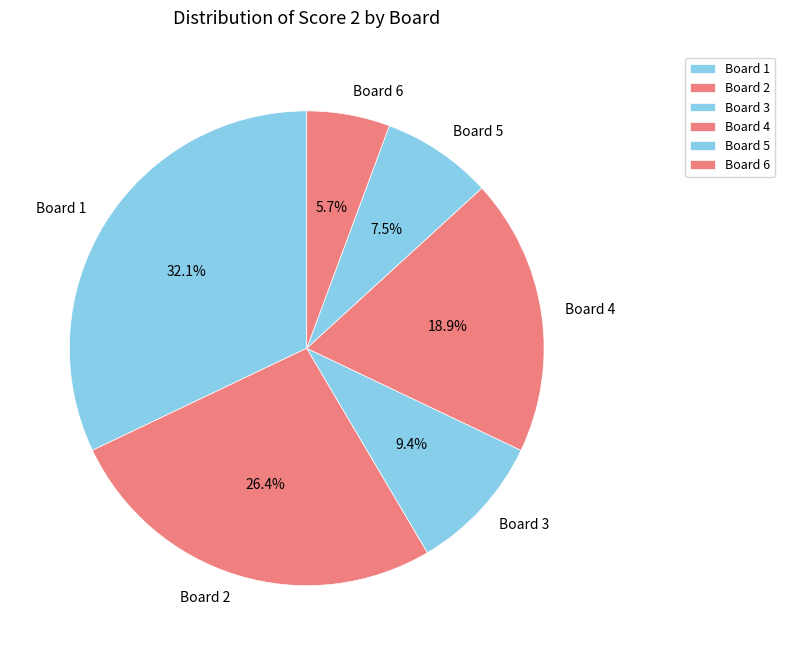

How many slices are in this pie chart?

6